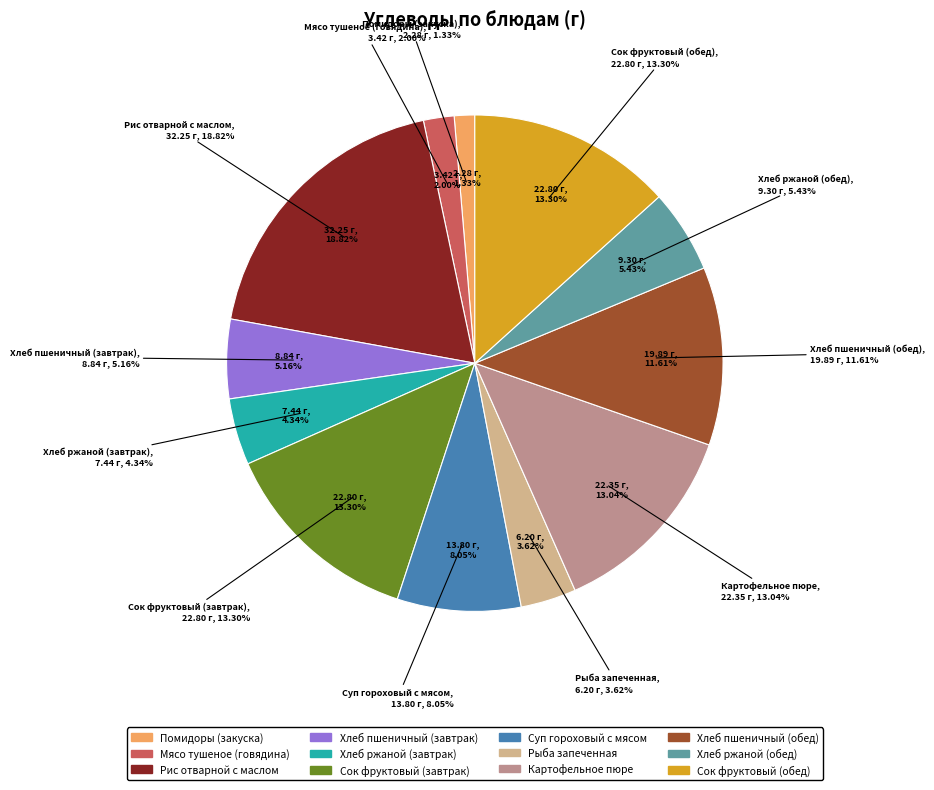

Rank the categories by value from lowest to highest.

Помидоры (закуска), Мясо тушеное (говядина), Рыба запеченная, Хлеб ржаной (завтрак), Хлеб пшеничный (завтрак), Хлеб ржаной (обед), Суп гороховый с мясом, Хлеб пшеничный (обед), Картофельное пюре, Сок фруктовый (завтрак), Сок фруктовый (обед), Рис отварной с маслом